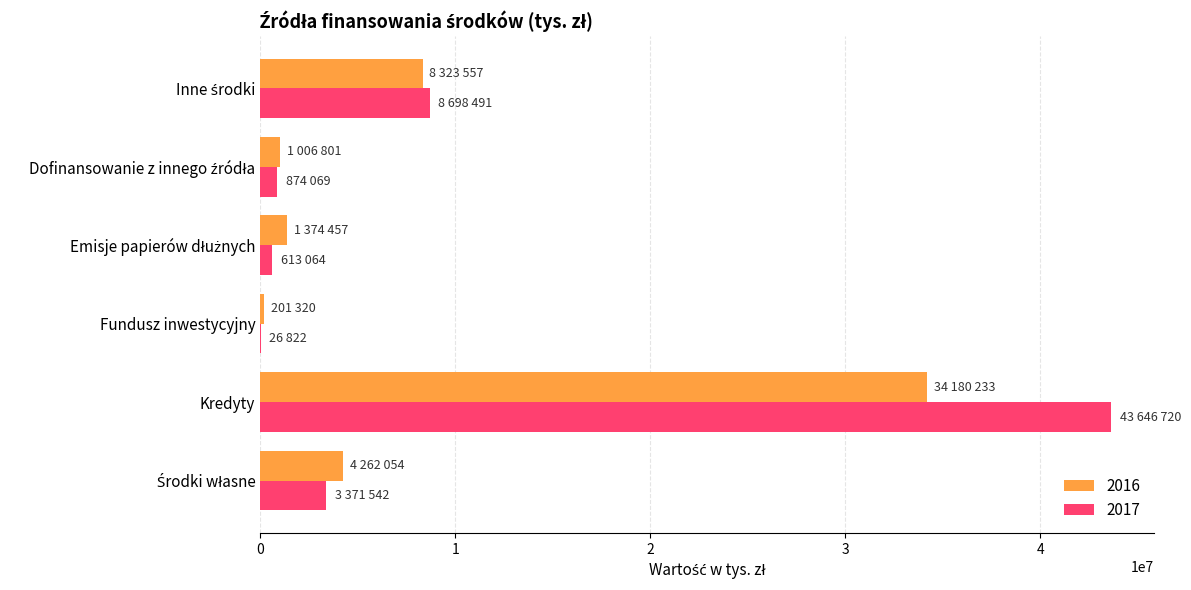

True or false: 2016 has a value of 34180233 at Kredyty.

True